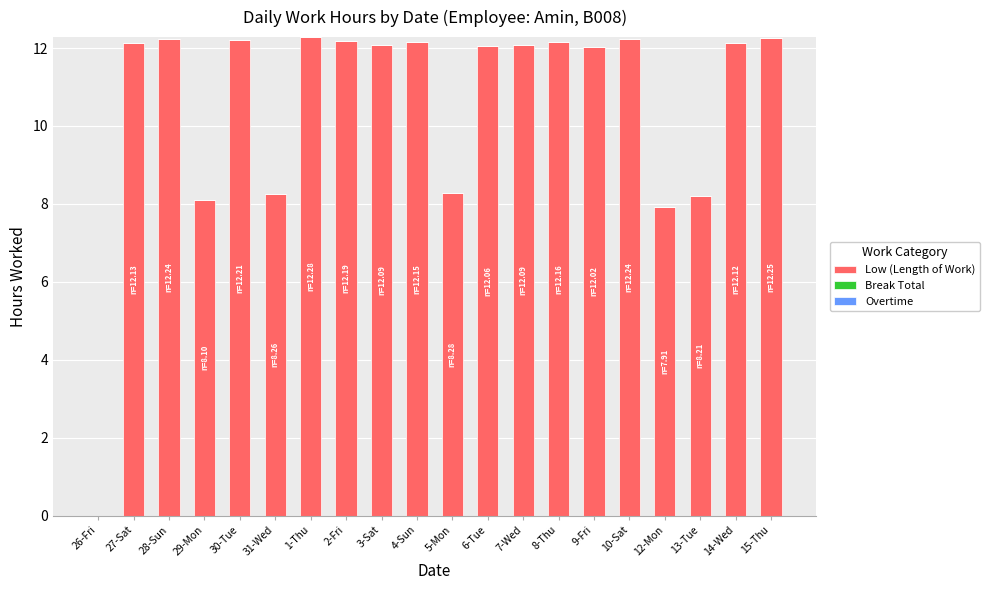

What is the change in value from 31-Wed to 7-Wed?

+3.8